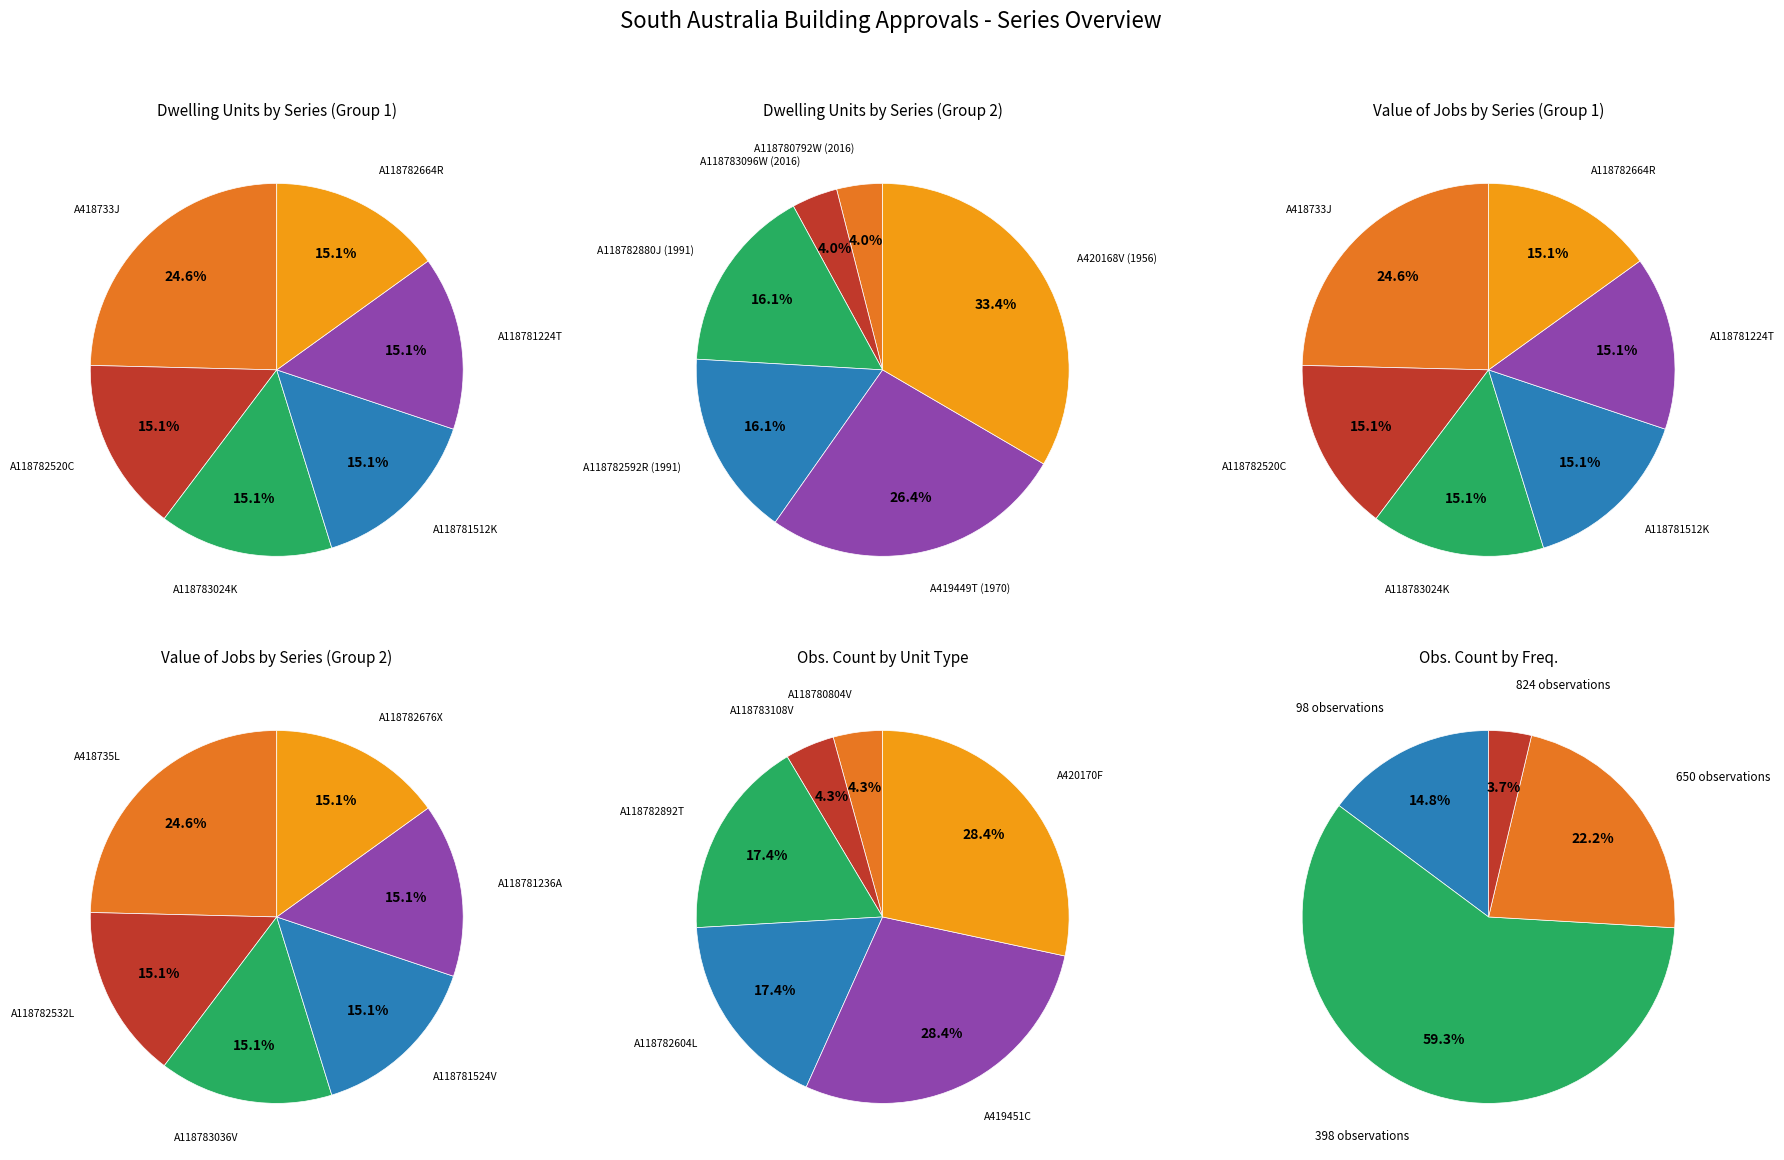

The A118781512K (1991-2024) slice represents 27% of the pie. True or false?

False